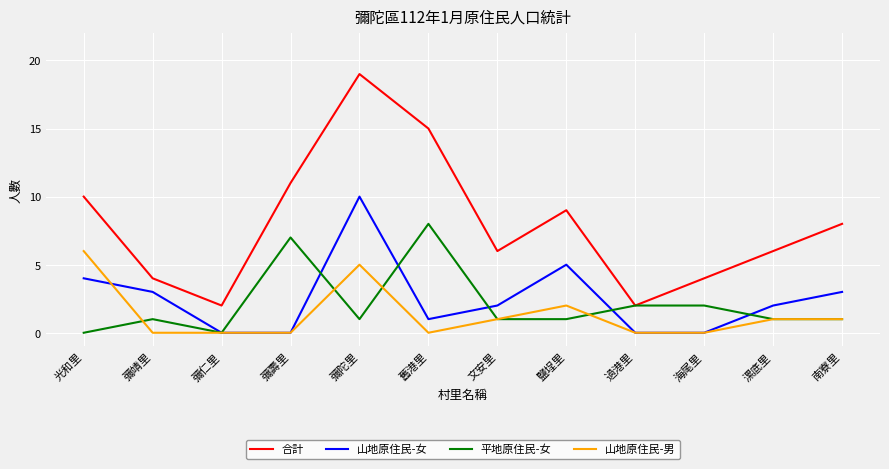

What is the difference between the maximum and minimum values in the 山地原住民-男 series?

6